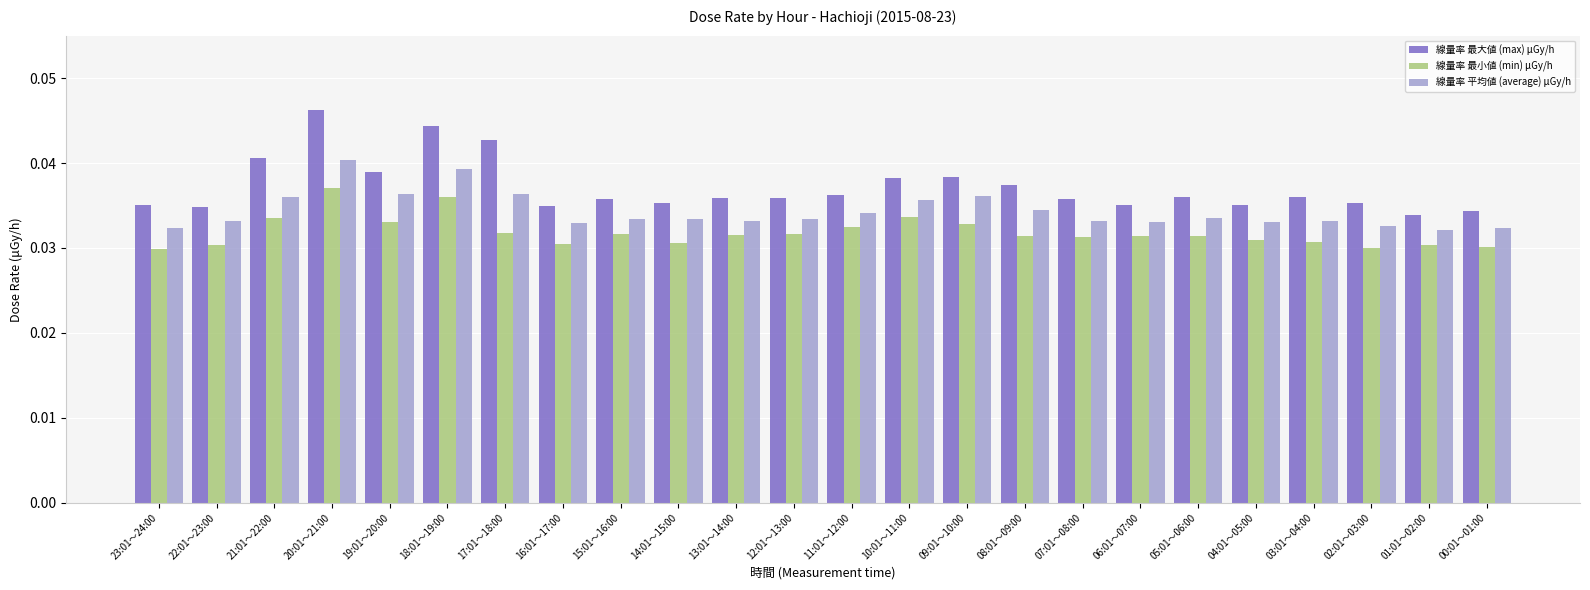

List the series in order of their peak value, highest first.

線量率 最大値 (max) μGy/h, 線量率 平均値 (average) μGy/h, 線量率 最小値 (min) μGy/h